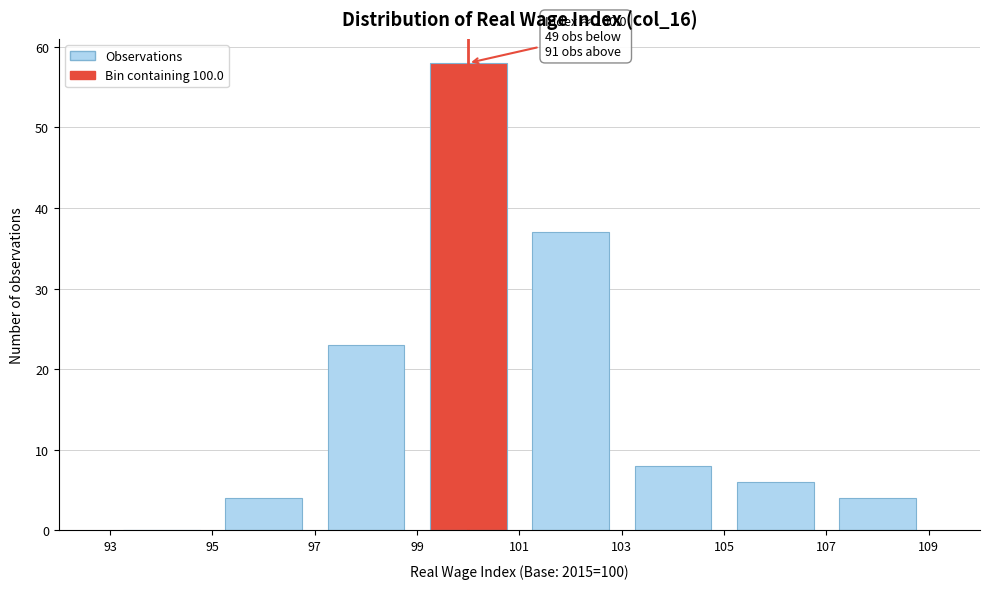

Which range on the x-axis has the tallest bar?

99 to 101